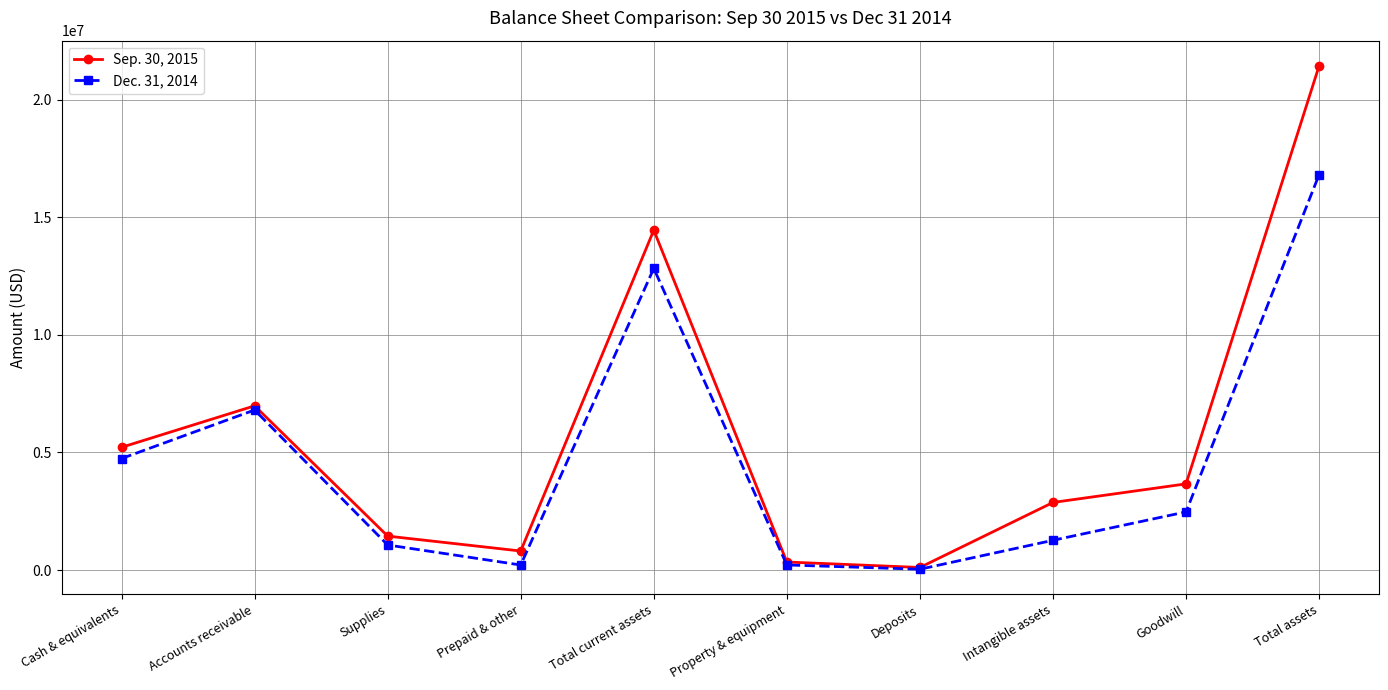

At which category is the sum across all series the highest?

Total assets